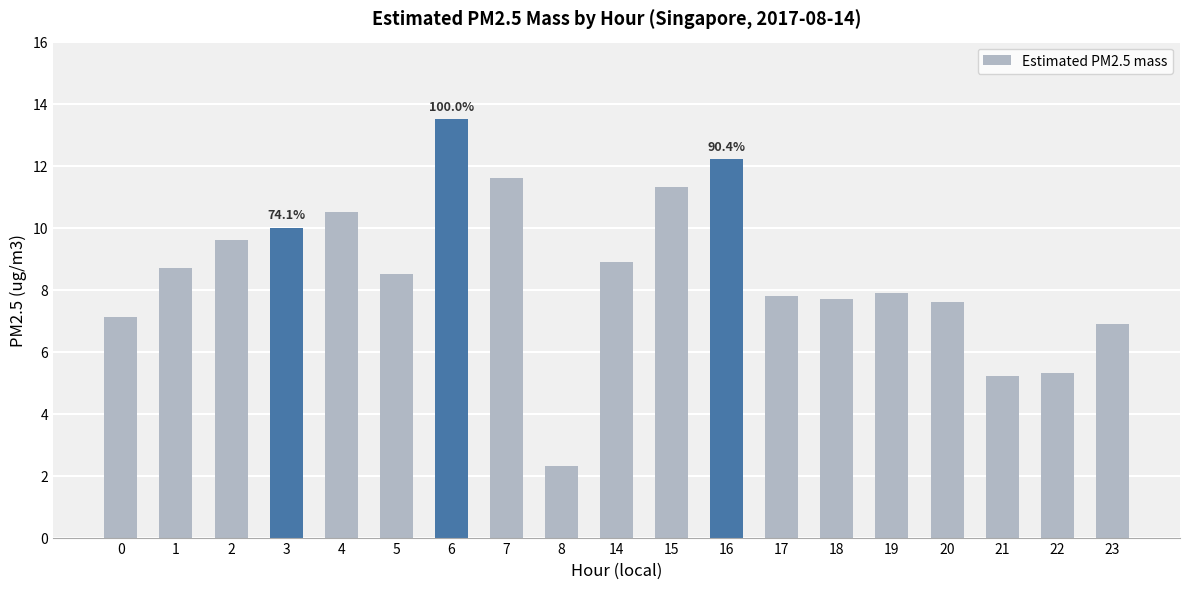

Are the bars grouped side by side (vs. stacked)?

No